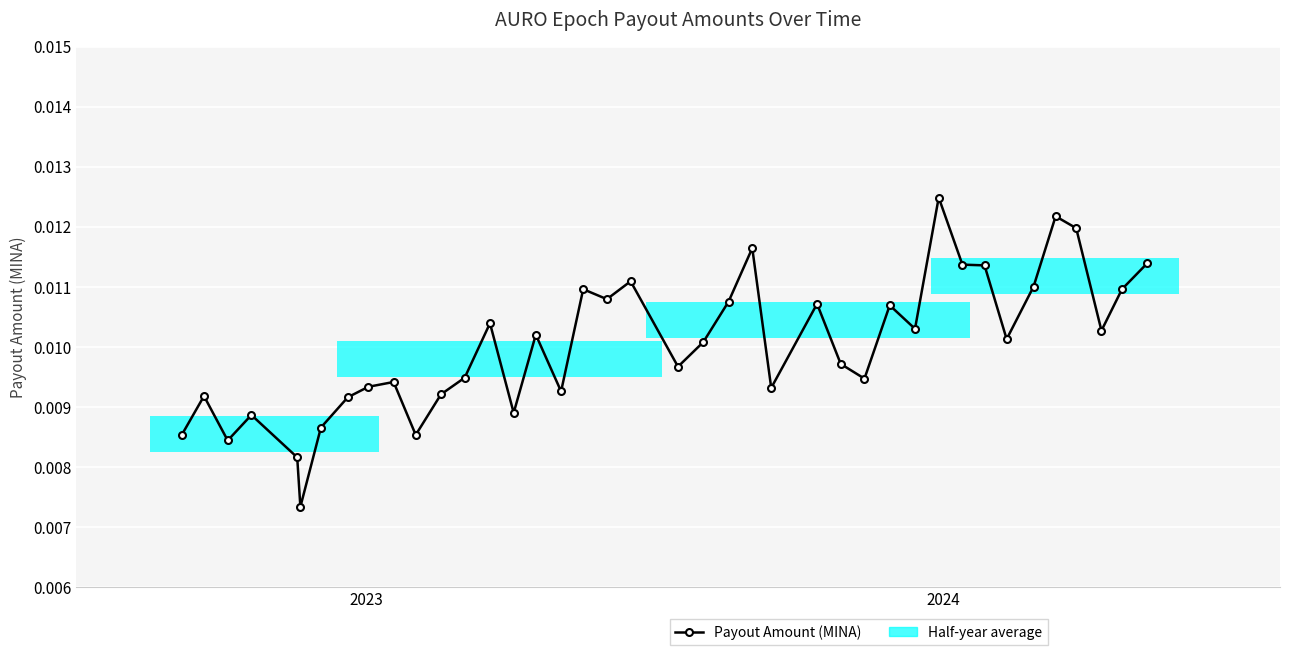

How many values are between 0 and 1?

40